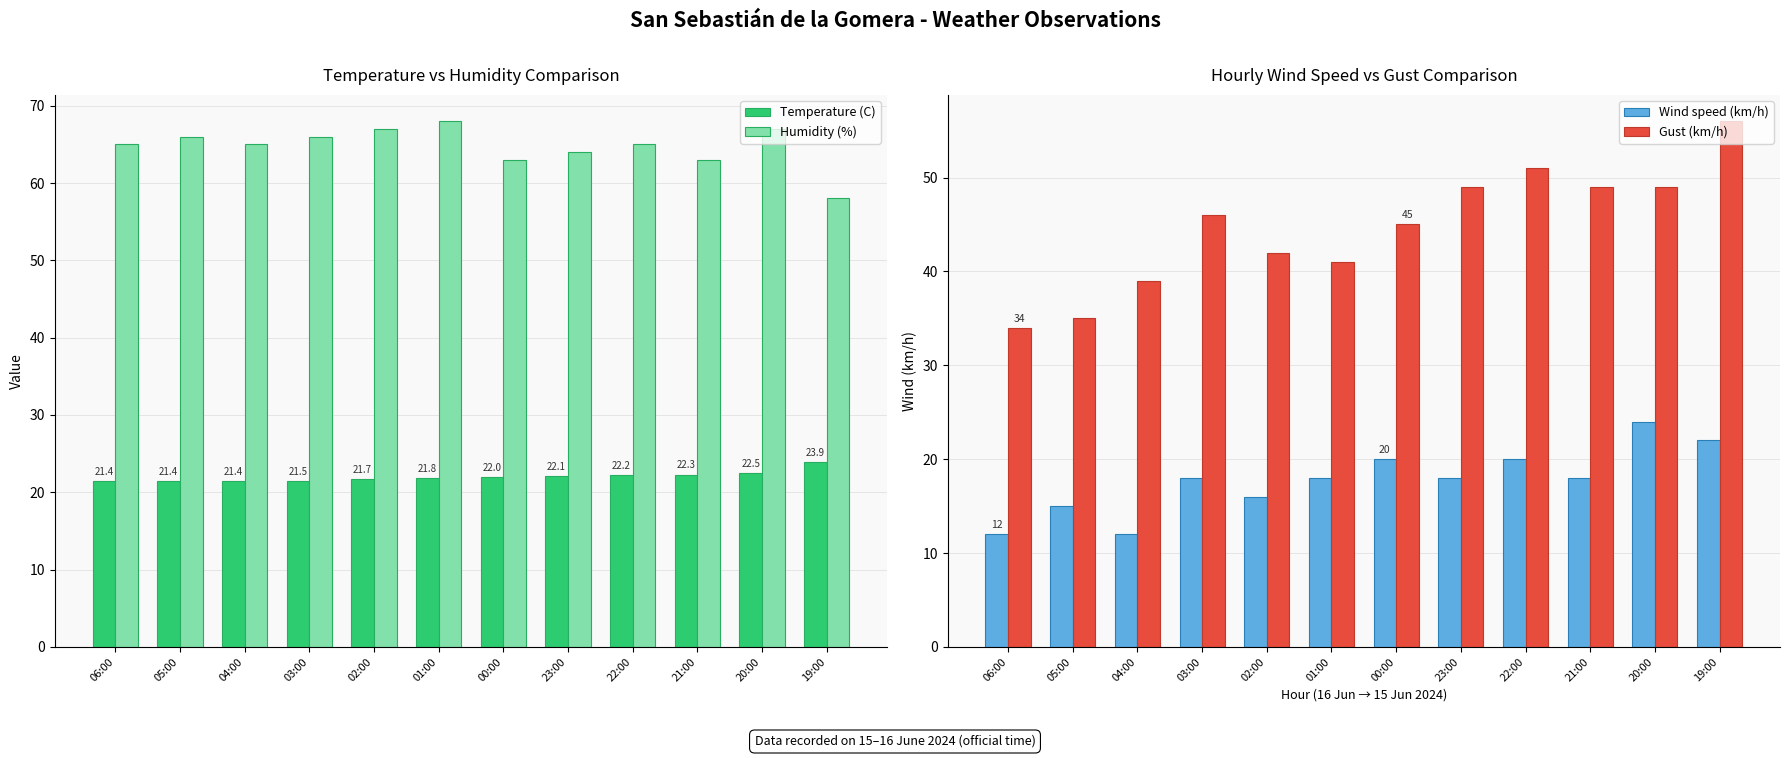

True or false: Gust (km/h) has a value of 17.9 at 00:00.

False